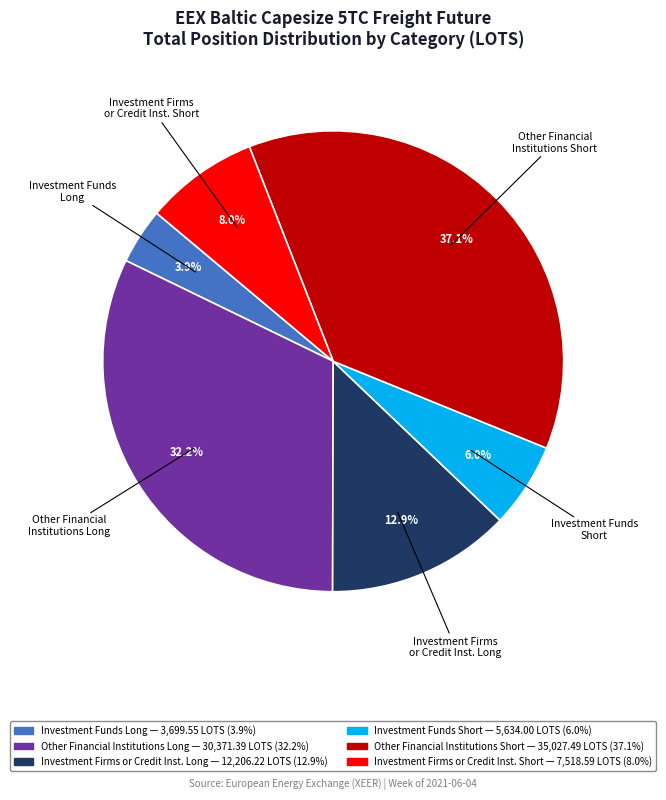

To the nearest percent, what is the difference between the largest and smallest slice percentages?

33%